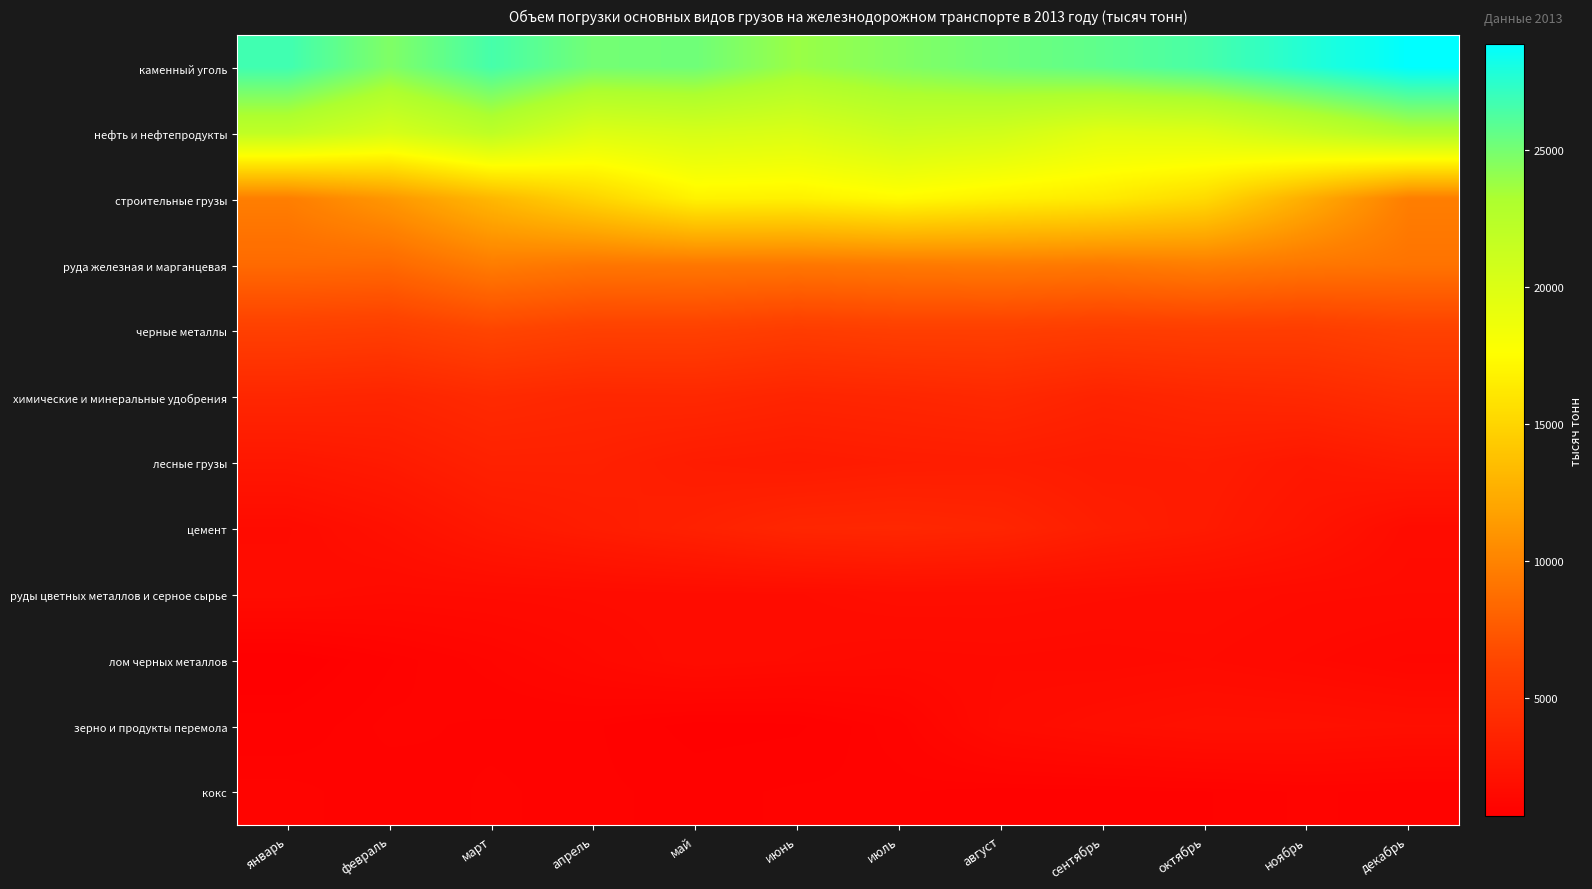

Reading right to left, what are all the values shown in this chart?

каменный уголь: декабрь=28860	ноябрь=27708	октябрь=26511	сентябрь=25759	август=25243	июль=24575	июнь=23822	май=25215	апрель=25082	март=26560	февраль=24667	январь=26763
нефть и нефтепродукты: декабрь=22881	ноябрь=21304	октябрь=19850	сентябрь=19565	август=20750	июль=21159	июнь=20088	май=20421	апрель=19917	март=22103	февраль=20361	январь=21920
строительные грузы: декабрь=9658	ноябрь=12471	октябрь=15286	сентябрь=16327	август=16718	июль=17300	июнь=16719	май=16818	апрель=14918	март=13104	февраль=11148	январь=9675
руда железная и марганцевая: декабрь=9071	ноябрь=9275	октябрь=9701	сентябрь=9392	август=9542	июль=9415	июнь=9253	май=9301	апрель=9220	март=9609	февраль=8449	январь=8520
черные металлы: декабрь=6043	ноябрь=5663	октябрь=5713	сентябрь=5608	август=5824	июль=5817	июнь=5615	май=5939	апрель=5925	март=6313	февраль=5714	январь=5882
химические и минеральные удобрения: декабрь=4429	ноябрь=4027	октябрь=3866	сентябрь=3585	август=4024	июль=3820	июнь=3690	май=3954	апрель=3894	март=4152	февраль=3720	январь=3854
лесные грузы: декабрь=3001	ноябрь=2656	октябрь=3000	сентябрь=2886	август=3083	июль=3006	июнь=2842	май=2987	апрель=3373	март=3400	февраль=2859	январь=2584
цемент: декабрь=1705	ноябрь=2377	октябрь=2872	сентябрь=3172	август=3723	июль=3906	июнь=3828	май=3393	апрель=3041	март=2677	февраль=2069	январь=1638
руды цветных металлов и серное сырье: декабрь=1599	ноябрь=1630	октябрь=1734	сентябрь=1791	август=1868	июль=1883	июнь=1758	май=1741	апрель=1687	март=1635	февраль=1586	январь=1712
лом черных металлов: декабрь=1297	ноябрь=1463	октябрь=1607	сентябрь=1539	август=1587	июль=1547	июнь=1646	май=1745	апрель=1458	март=1166	февраль=929	январь=665
зерно и продукты перемола: декабрь=1941	ноябрь=2036	октябрь=2059	сентябрь=1896	август=1679	июль=1058	июнь=806	май=776	апрель=958	март=975	февраль=1021	январь=870
кокс: декабрь=962	ноябрь=1010	октябрь=934	сентябрь=908	август=895	июль=952	июнь=958	май=905	апрель=964	март=1009	февраль=942	январь=1025